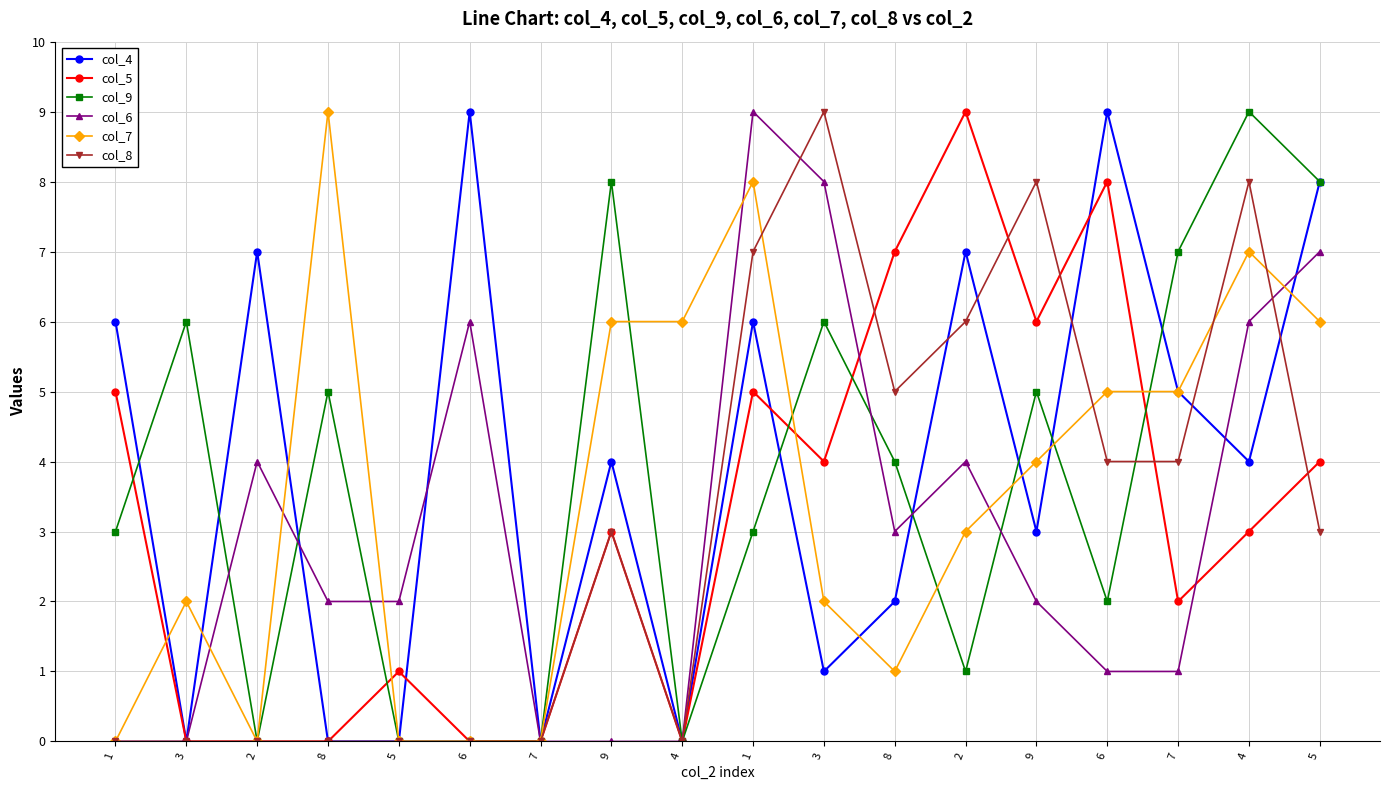

In col_9, how many points are lower than both neighbors (excluding endpoints)?

4